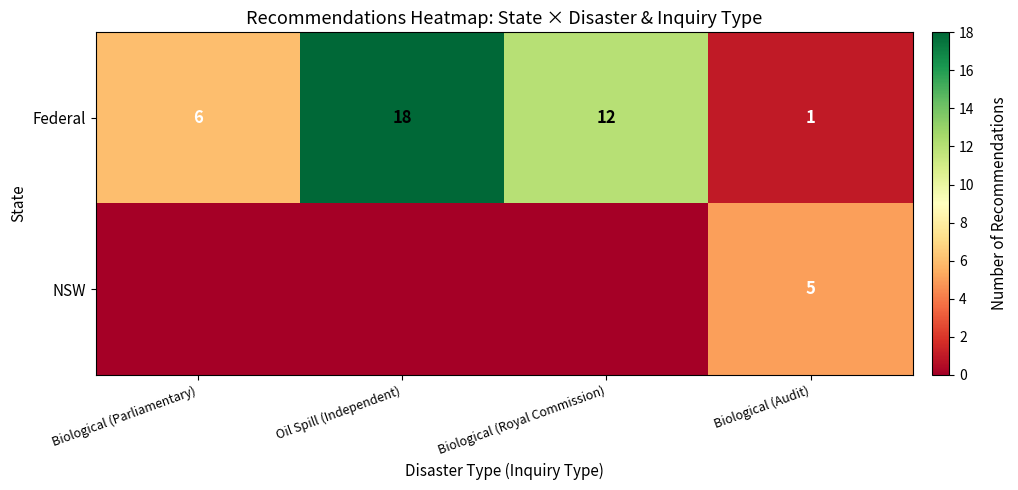

Where does the Federal series first go above 12?

Oil Spill (Independent)